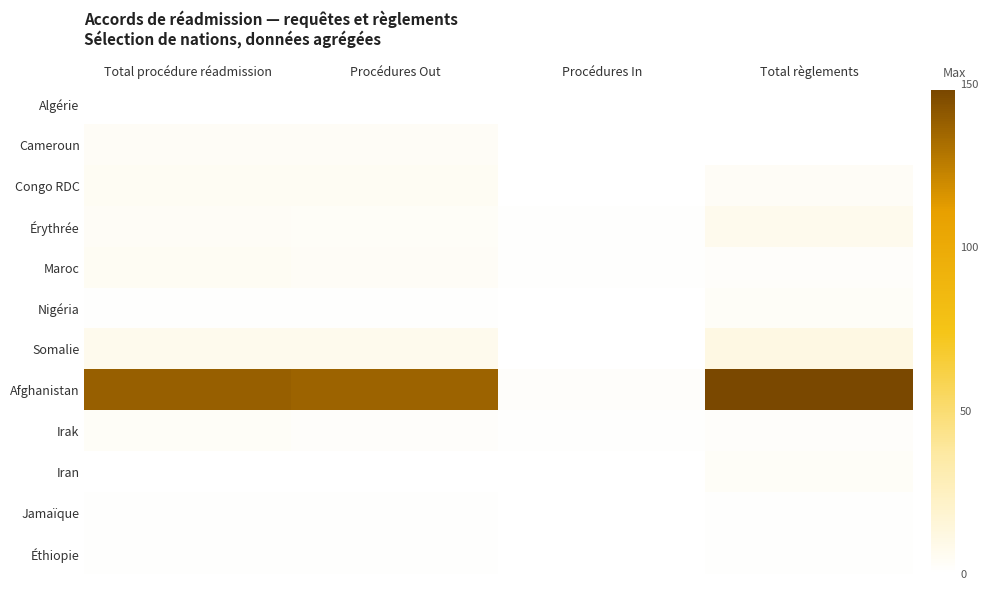

Reading left to right, list all the values displayed in this chart.

Algérie: Total procédure réadmission=0	Procédures Out=0	Procédures In=0	Total règlements=0
Cameroun: Total procédure réadmission=4	Procédures Out=4	Procédures In=0	Total règlements=0
Congo RDC: Total procédure réadmission=5	Procédures Out=5	Procédures In=0	Total règlements=4
Érythrée: Total procédure réadmission=4	Procédures Out=3	Procédures In=1	Total règlements=7
Maroc: Total procédure réadmission=5	Procédures Out=4	Procédures In=1	Total règlements=2
Nigéria: Total procédure réadmission=1	Procédures Out=1	Procédures In=0	Total règlements=3
Somalie: Total procédure réadmission=7	Procédures Out=7	Procédures In=0	Total règlements=11
Afghanistan: Total procédure réadmission=138	Procédures Out=136	Procédures In=2	Total règlements=148
Irak: Total procédure réadmission=3	Procédures Out=2	Procédures In=1	Total règlements=2
Iran: Total procédure réadmission=0	Procédures Out=0	Procédures In=0	Total règlements=3
Jamaïque: Total procédure réadmission=1	Procédures Out=1	Procédures In=0	Total règlements=1
Éthiopie: Total procédure réadmission=1	Procédures Out=1	Procédures In=0	Total règlements=1